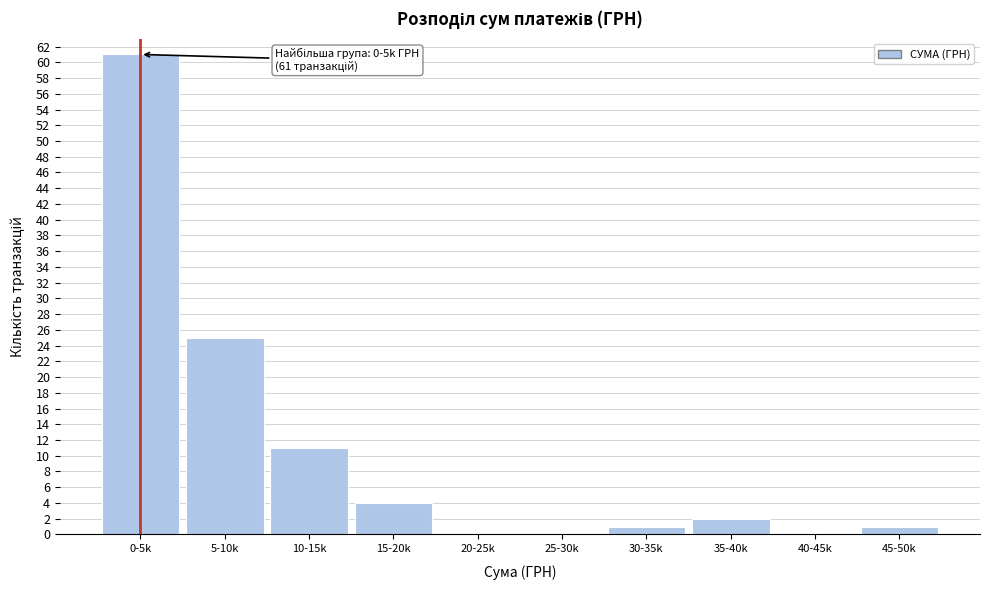

Reading left to right, transcribe all the data shown in this chart.

0-5k=61	5-10k=25	10-15k=11	15-20k=4	20-25k=0	25-30k=0	30-35k=1	35-40k=2	40-45k=0	45-50k=1